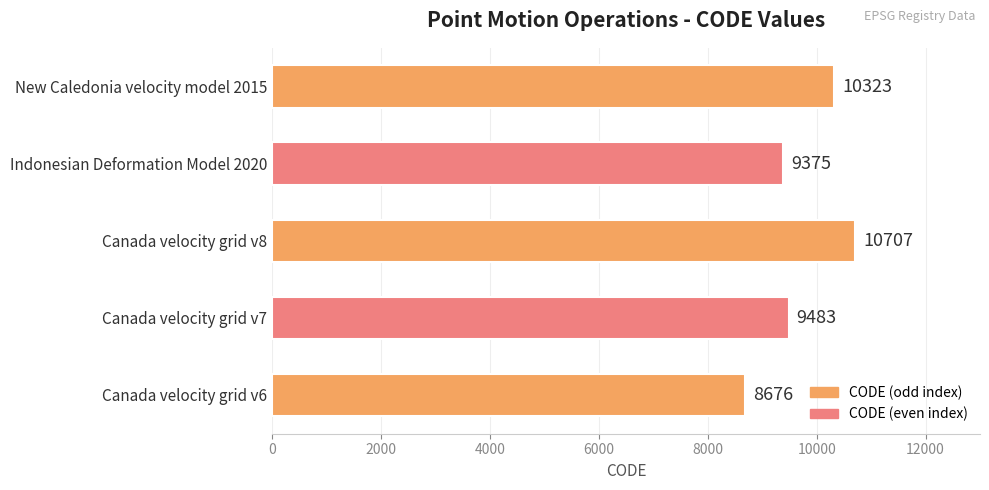

What is the difference between the maximum and minimum values?

2031